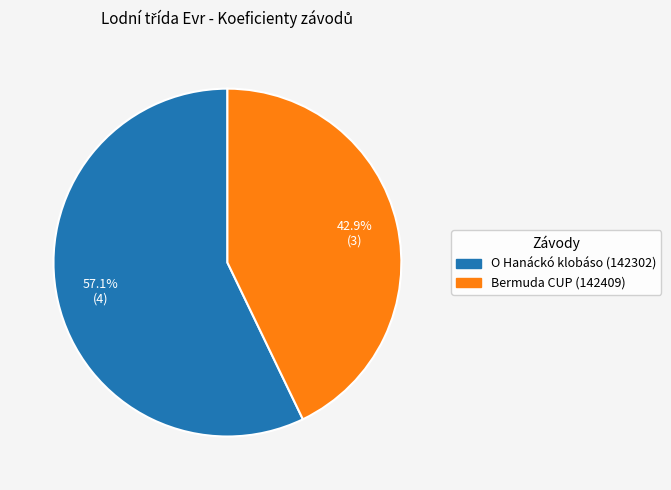

Is O Hanáckó klobáso (142302) the majority of the pie?

Yes